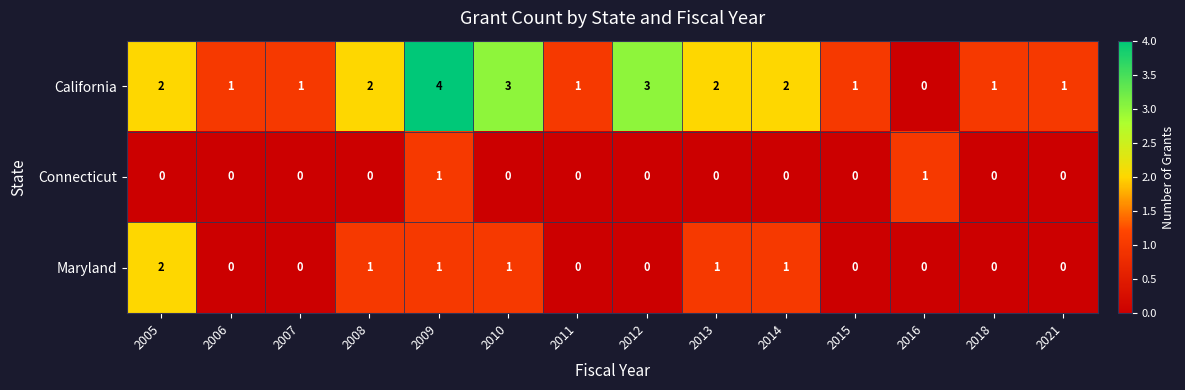

What is the difference between the maximum and minimum values in the California series?

4